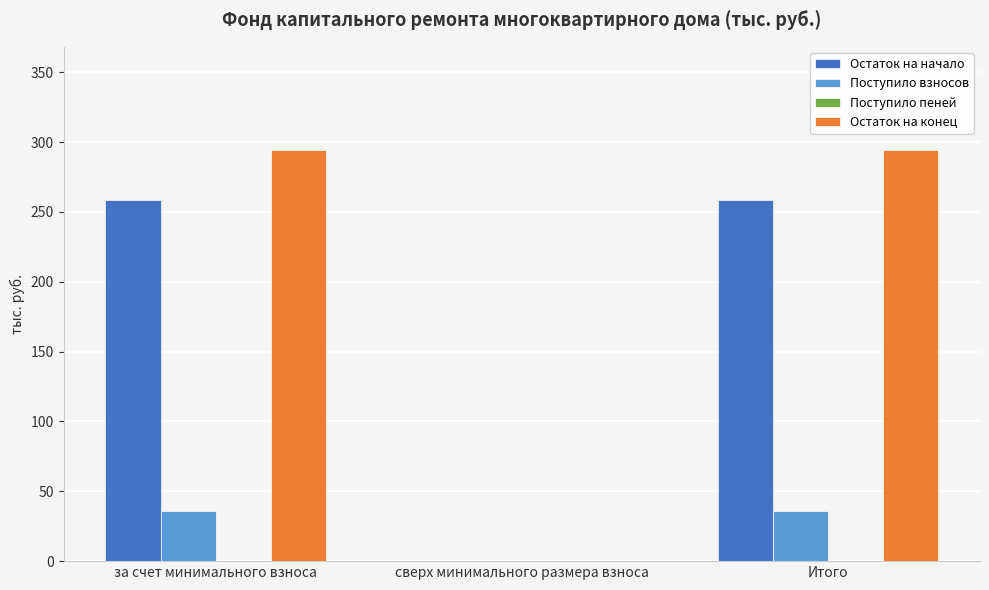

Between сверх минимального размера взноса and Итого, which series saw the biggest shift?

Остаток на конец